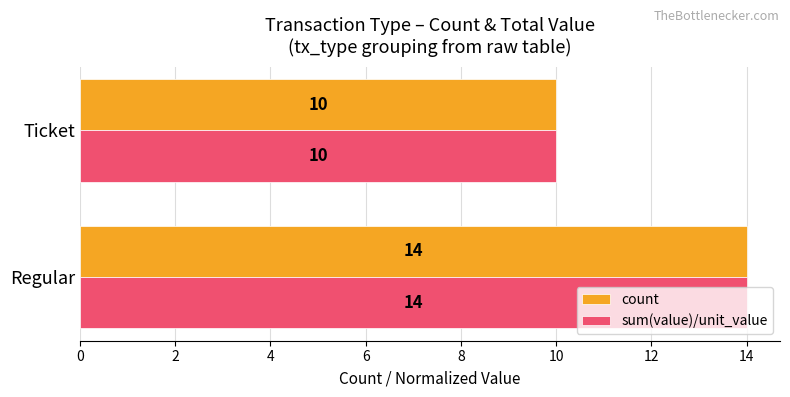

The count series shows 19.4 at Regular. True or false?

False